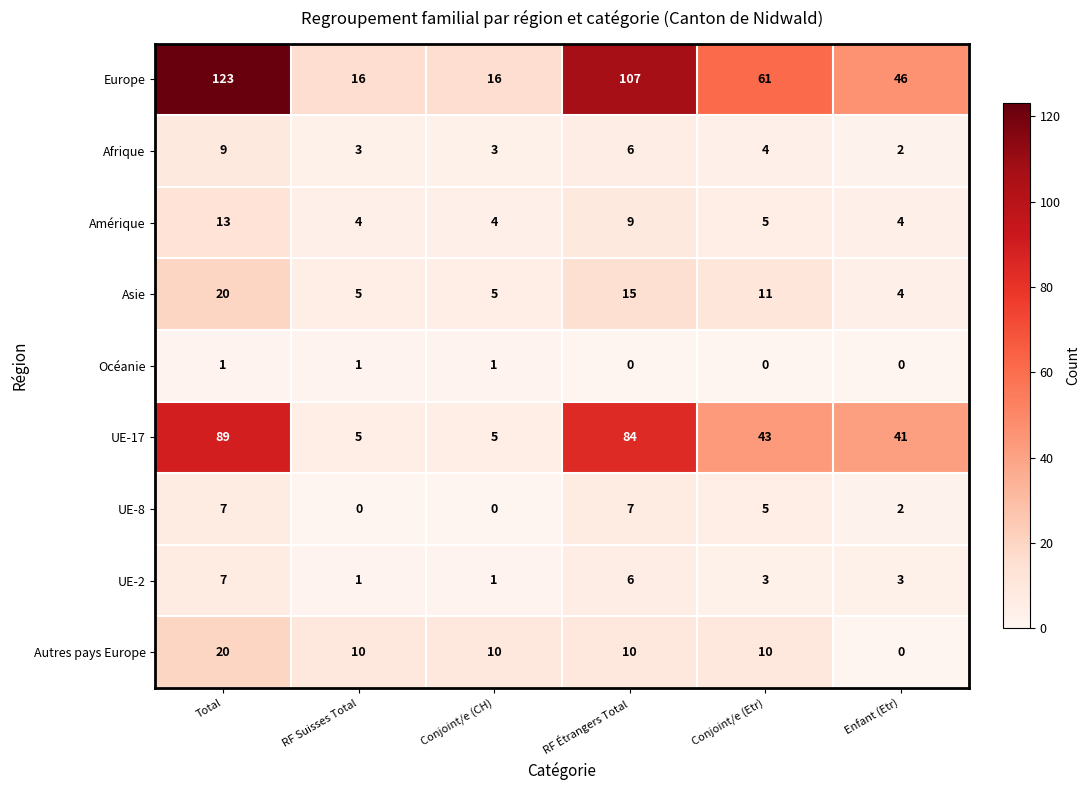

Which series has the largest range (max minus min)?

Europe